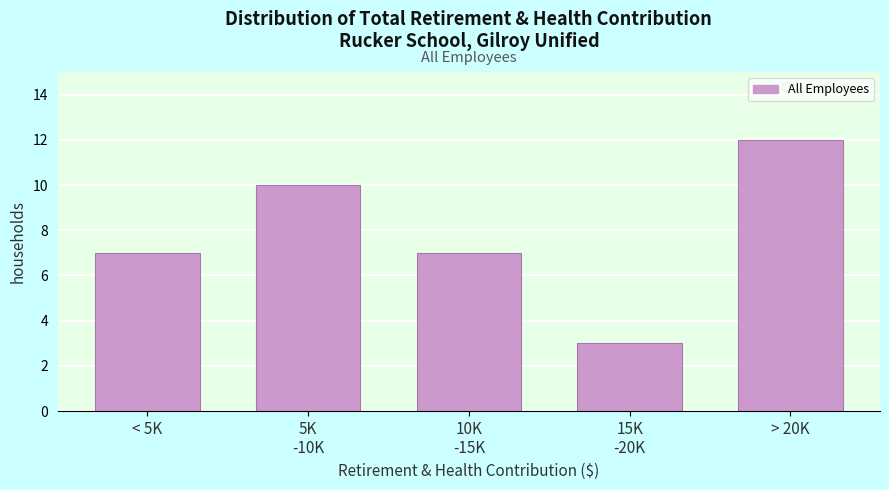

Reading left to right, extract all data points from this chart.

7	10	7	3	12